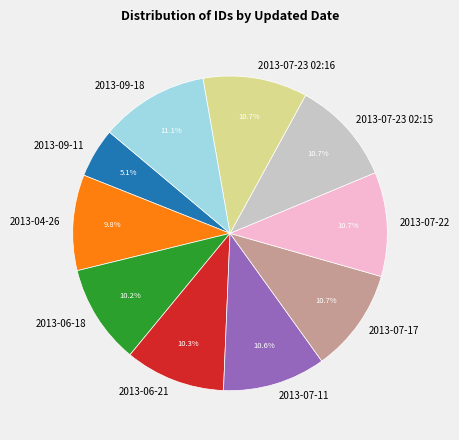

Which has a higher value, 2013-04-26 or 2013-09-11?

2013-04-26